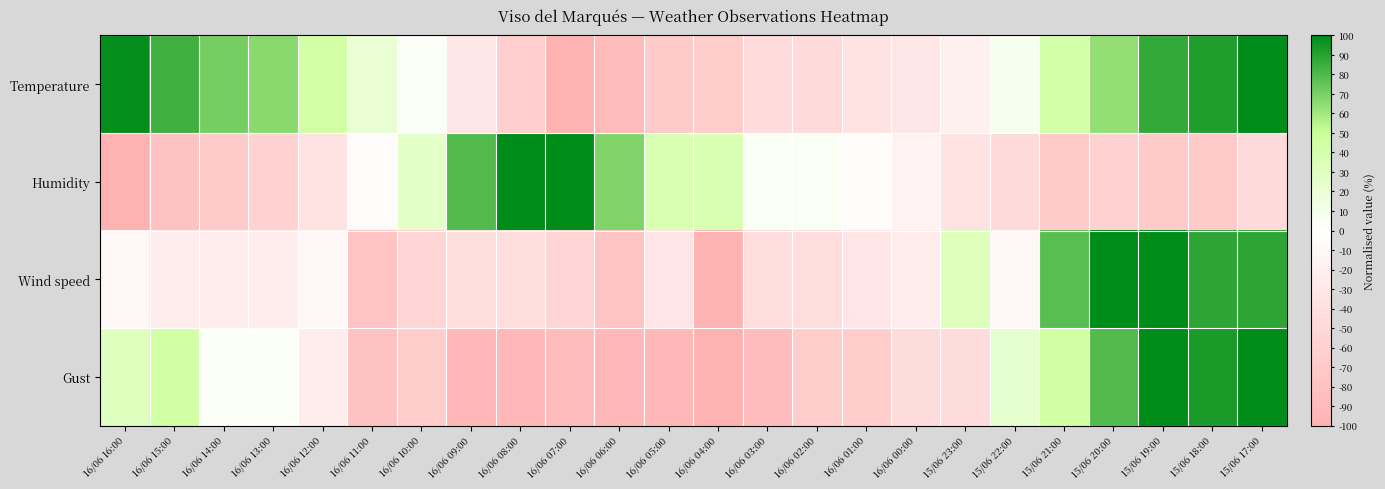

Which has a higher value, 15/06 18:00 or 16/06 01:00?

15/06 18:00